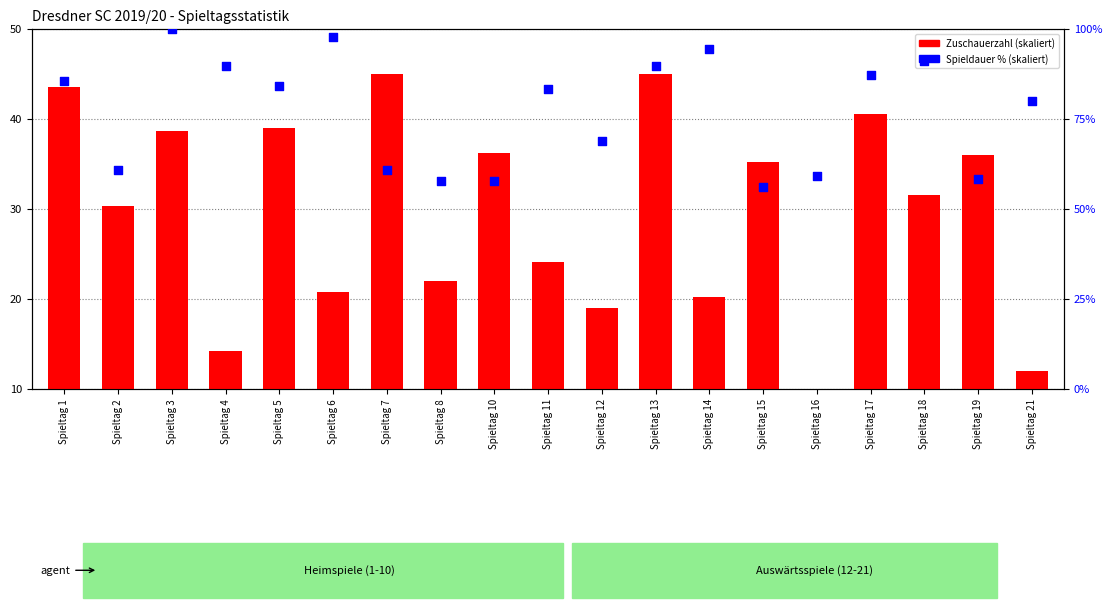

Which series contains the lowest Y value?

Zuschauerzahl (skaliert)